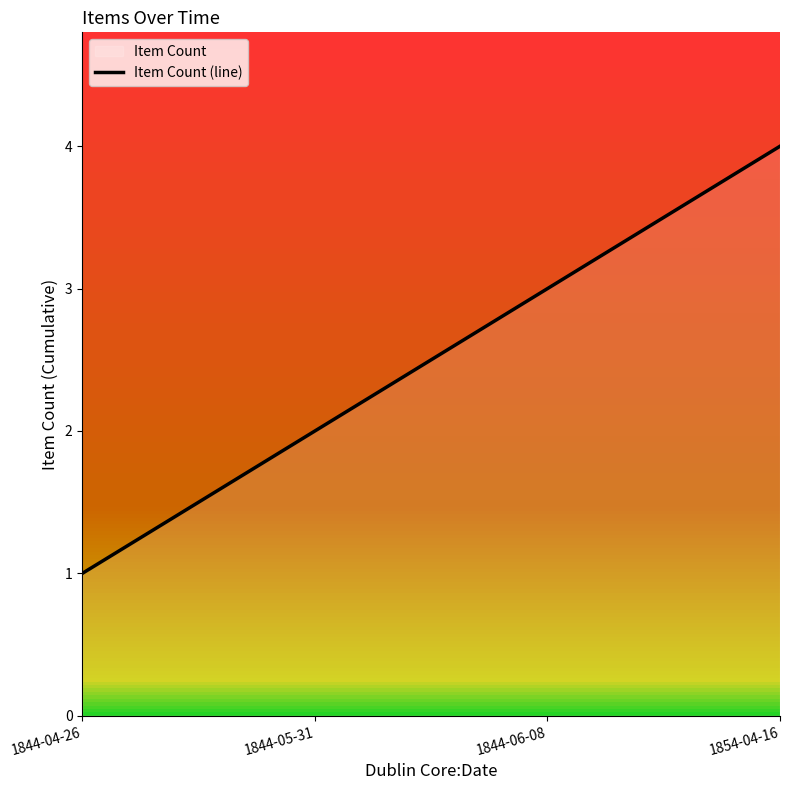

Approximately how many times larger is the value at 1844-05-31 compared to 1854-04-16?

0.5